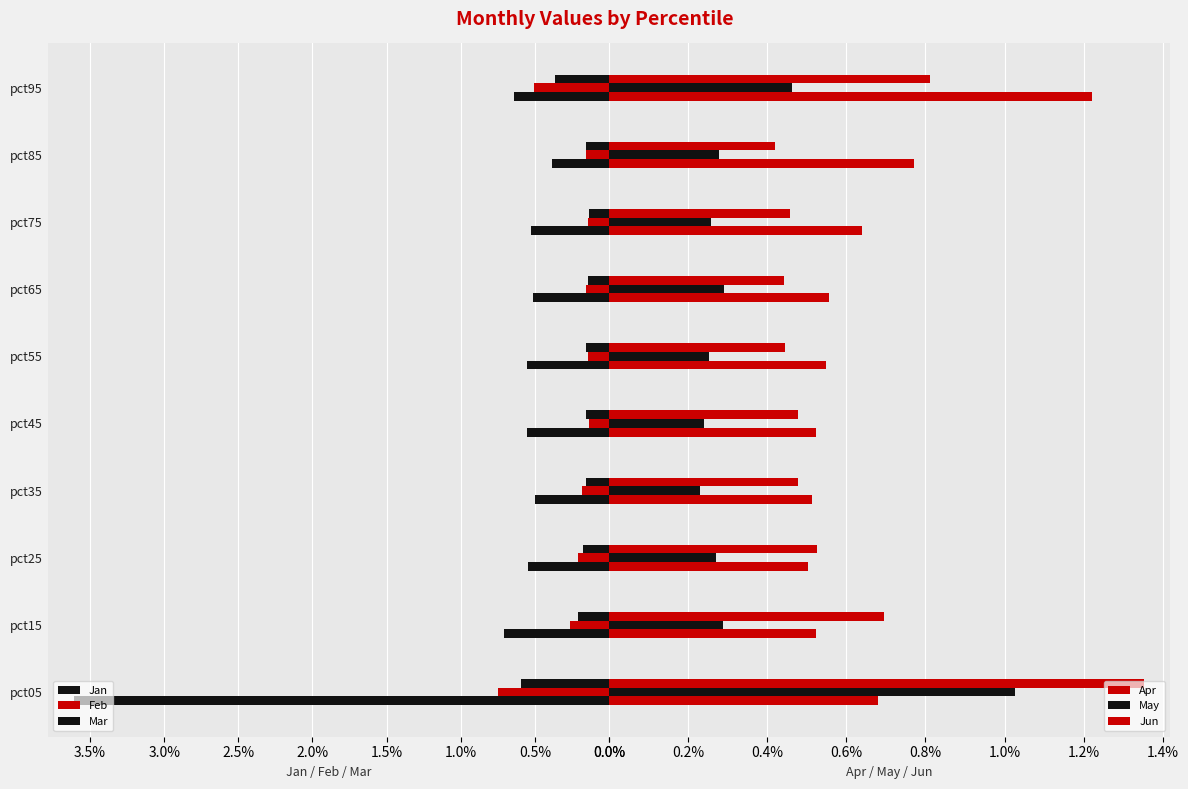

What are all the series names shown in the legend?

Jan, Feb, Mar, Apr, May, Jun